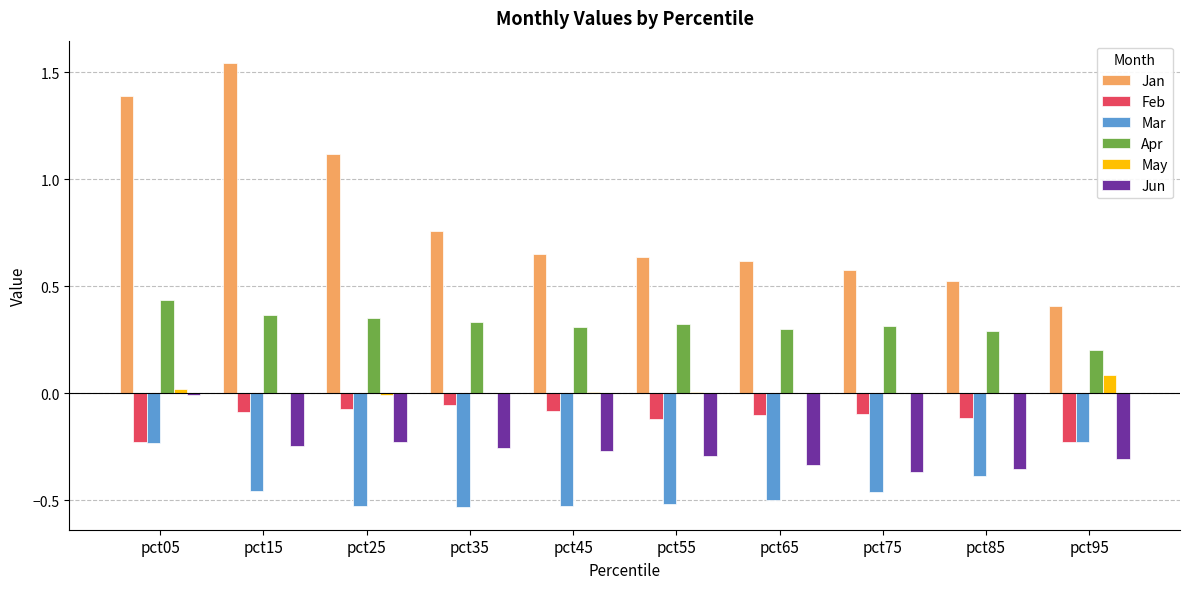

Between pct05 and pct65, which series saw the biggest shift?

Jan